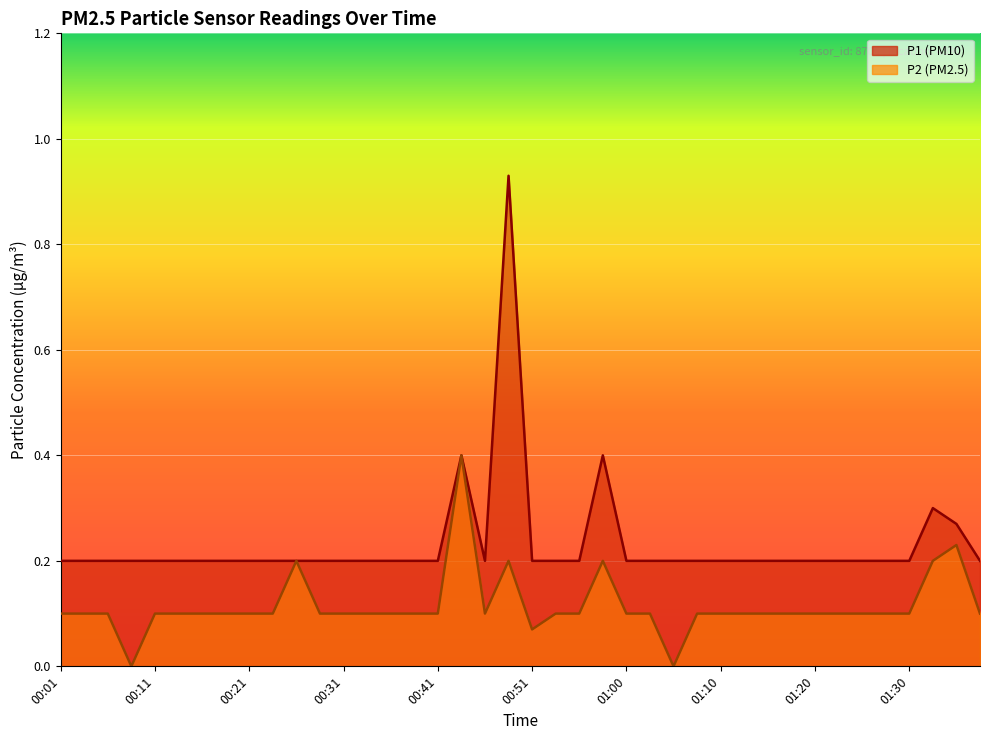

What is the greatest value displayed?

0.9